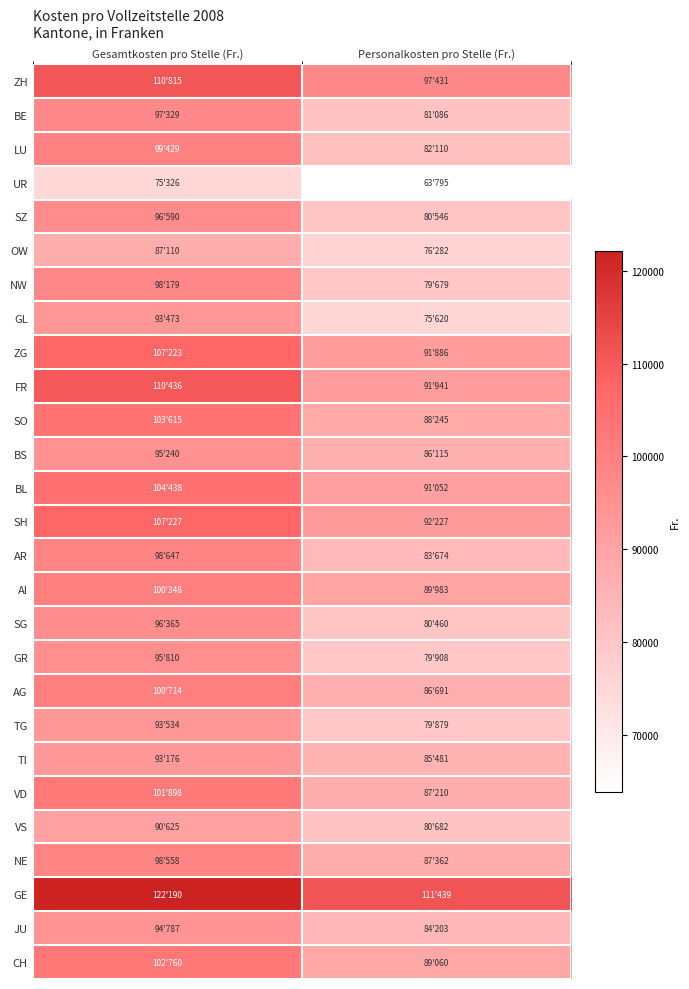

What is the greatest value displayed?

122190